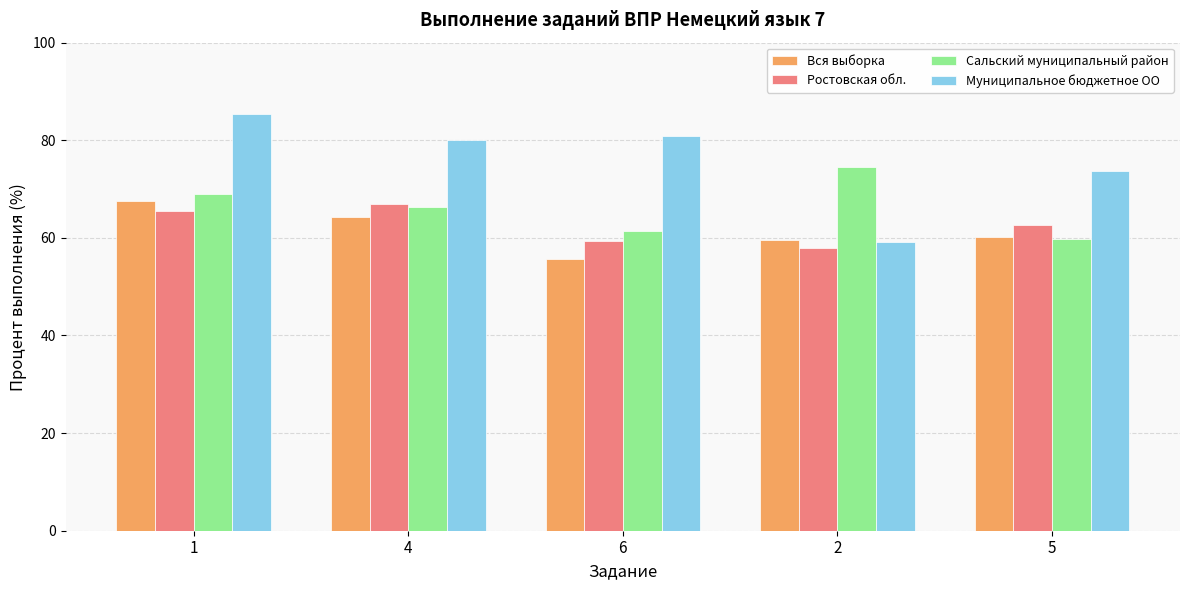

What is the difference between the maximum and second lowest values in the Ростовская обл. series?

7.8